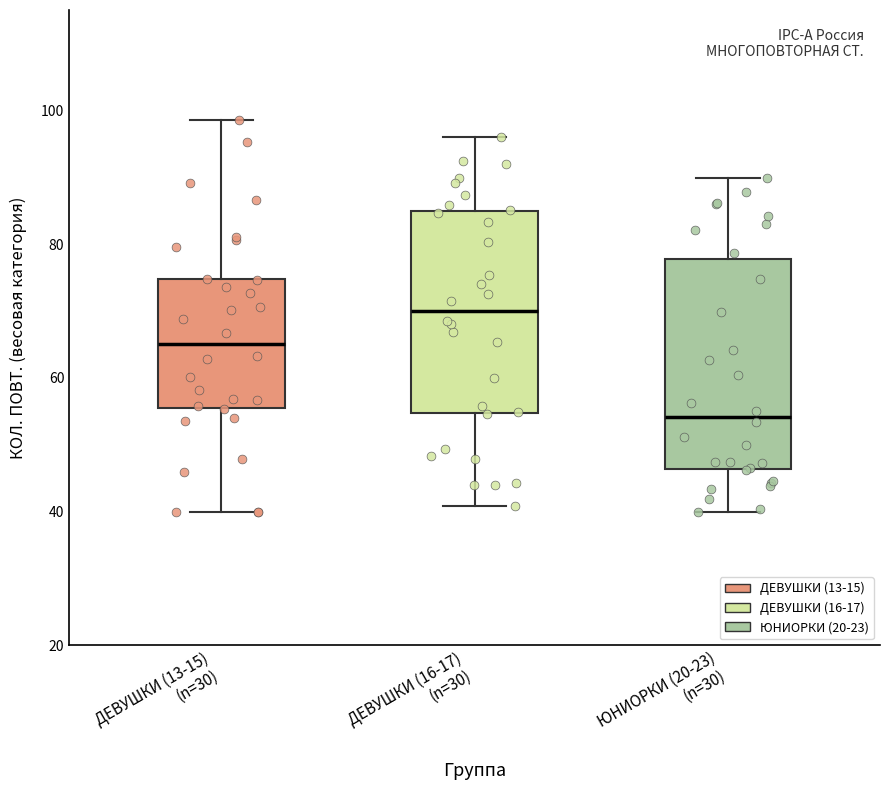

Reading left to right, transcribe this box plot: for each box, give where its median line is, the range the box spans, and where its two whiskers end, as read against the y-axis. The values are not printed on the chart, so give them approximately, as read against the axis.

ДЕВУШКИ (13-15) (n=30): median 66, box 56 to 74, whiskers 40 to 98
ДЕВУШКИ (16-17) (n=30): median 70, box 54 to 84, whiskers 40 to 96
ЮНИОРКИ (20-23) (n=30): median 54, box 46 to 78, whiskers 40 to 90